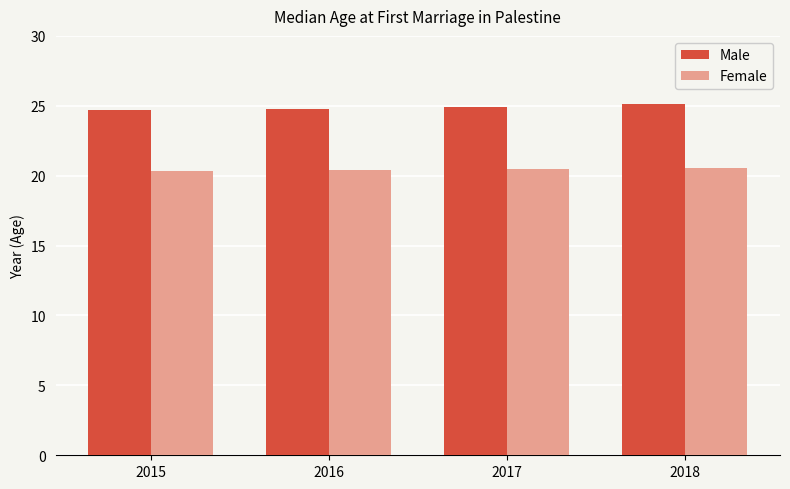

The value of Male at 2018 is 9.1. True or false?

False